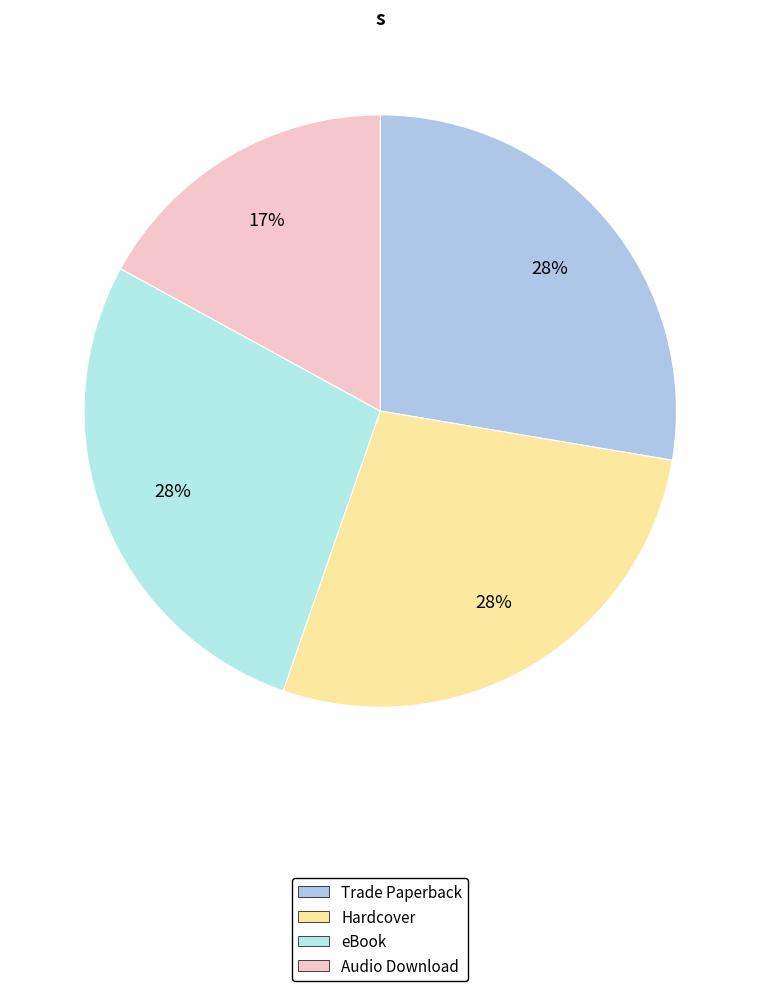

Count the number of slices in the pie.

4